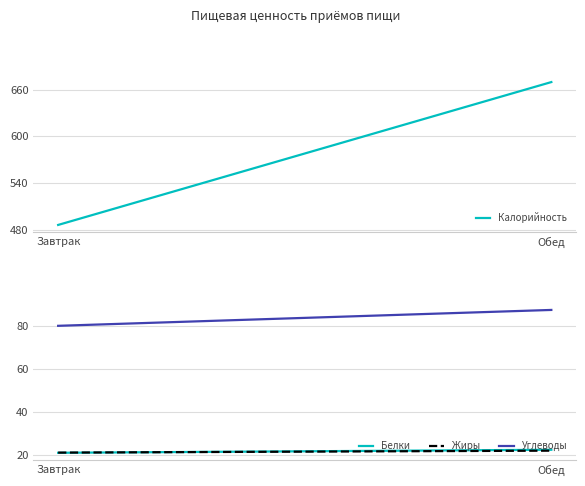

Which series has the largest total across all categories?

Калорийность